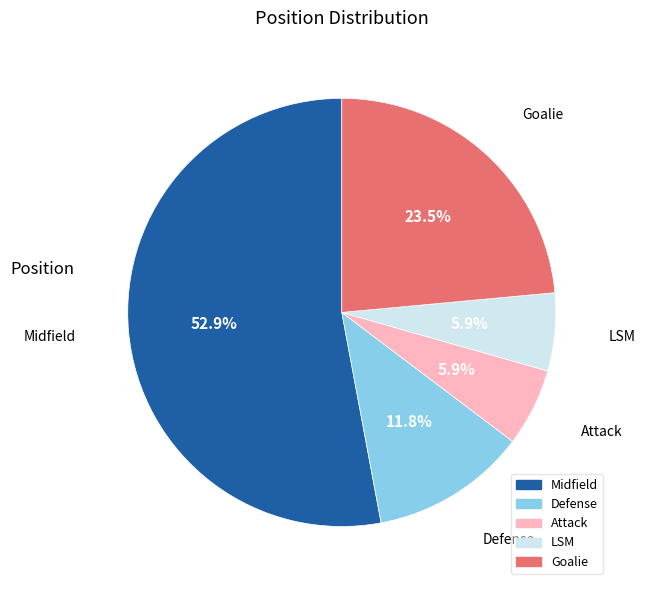

To the nearest percent, what is the difference between the largest and smallest slice percentages?

47%